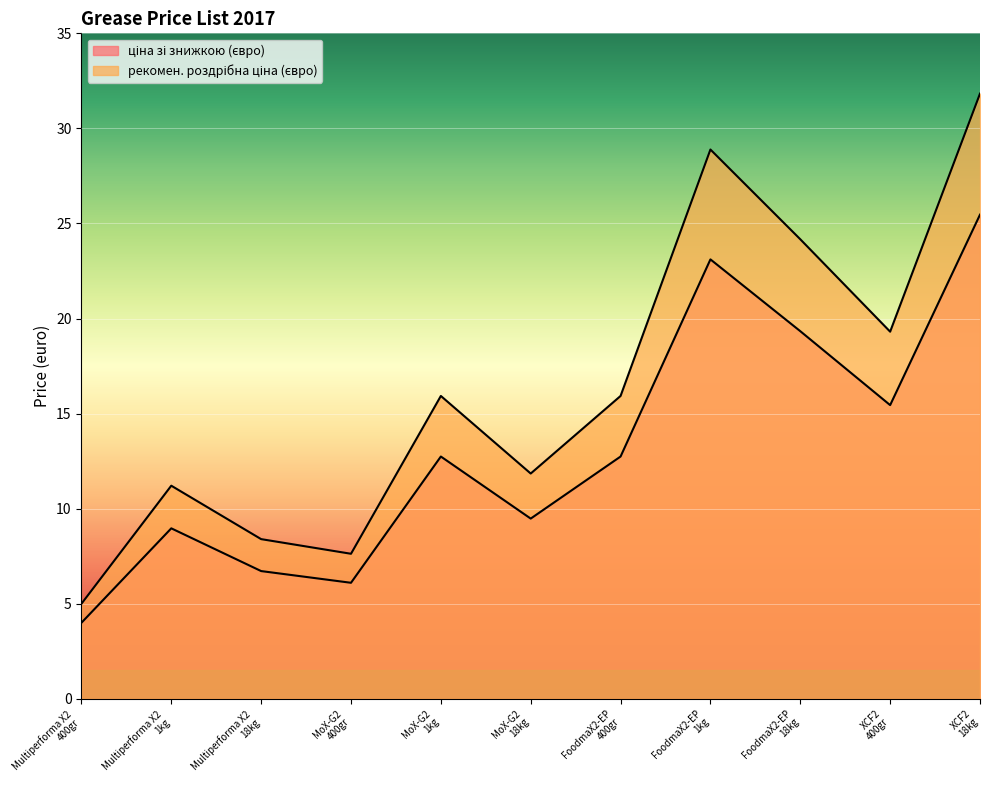

True or false: ціна зі знижкою (євро) has a value of 40.8 at XCF2
18kg.

False